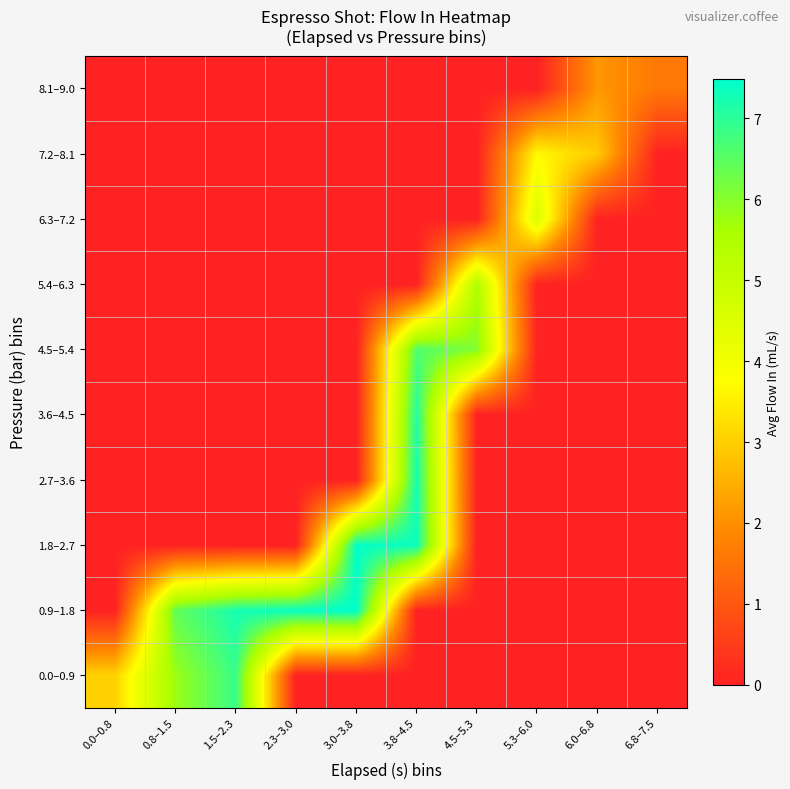

Which has a higher value, 3.8–4.5 or 6.0–6.8?

3.8–4.5